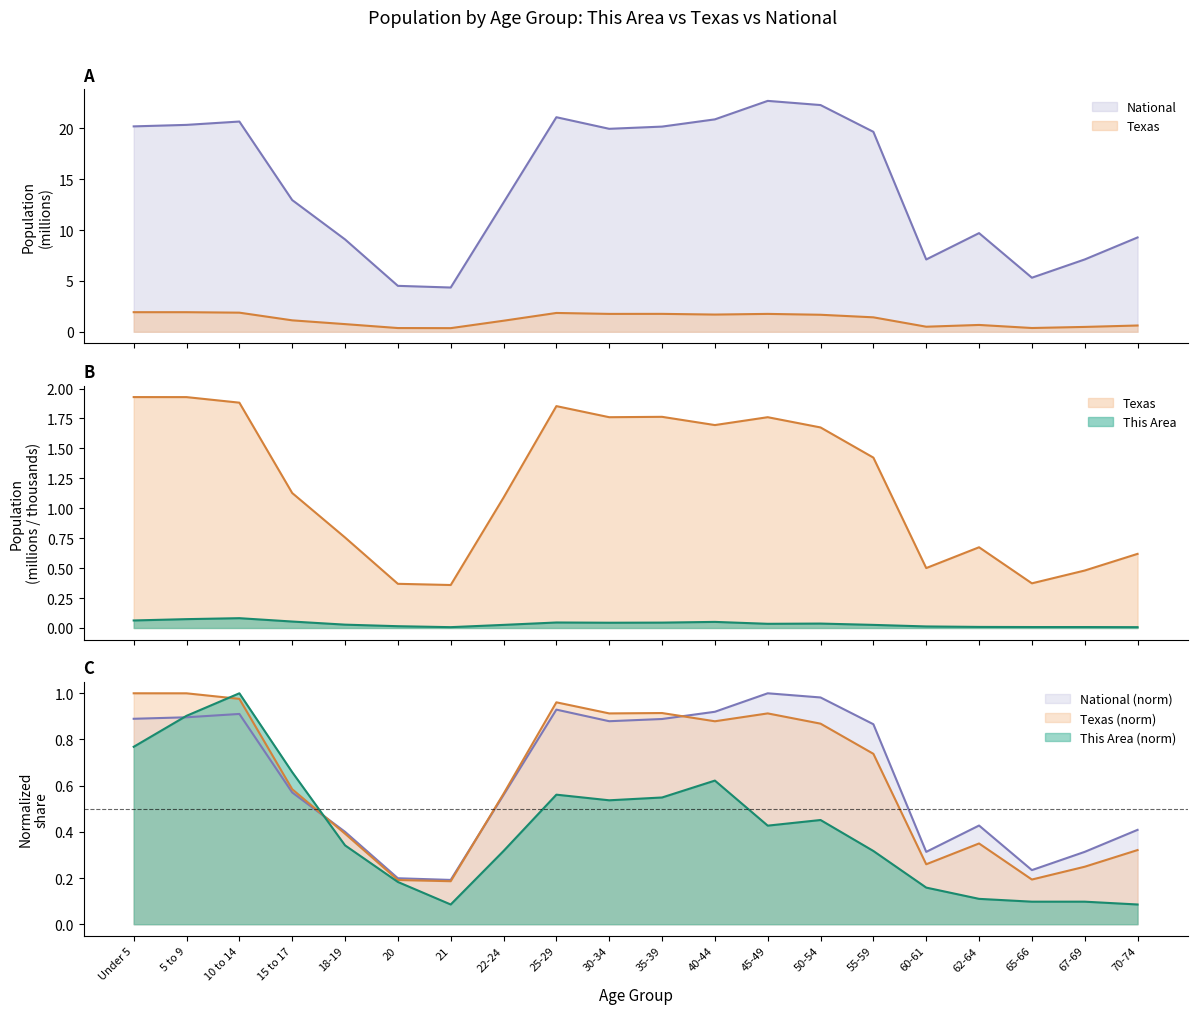

Does the chart have visible grid lines?

No